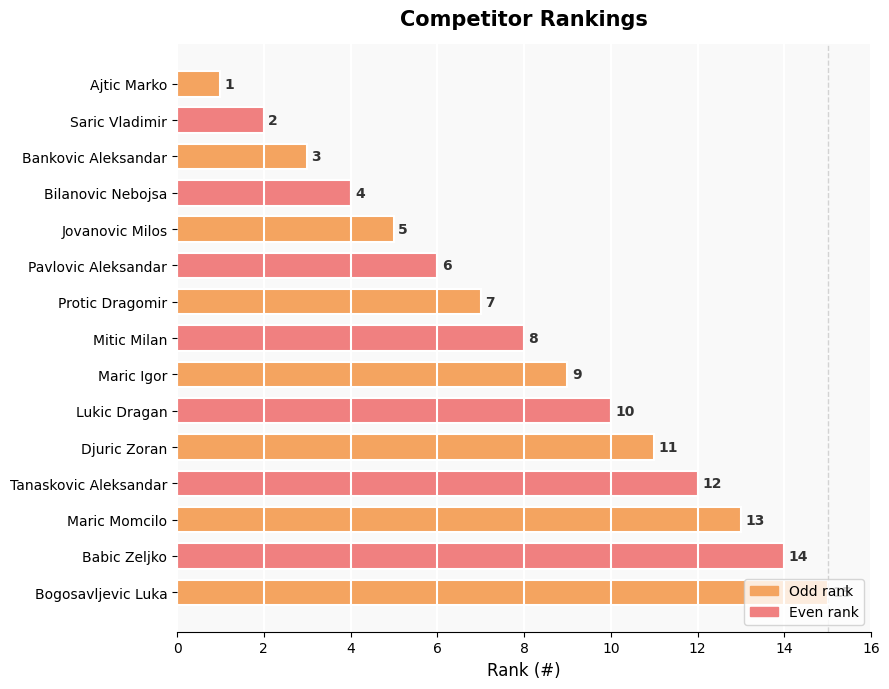

What is the label of the 14th bar from the top?

Babic Zeljko